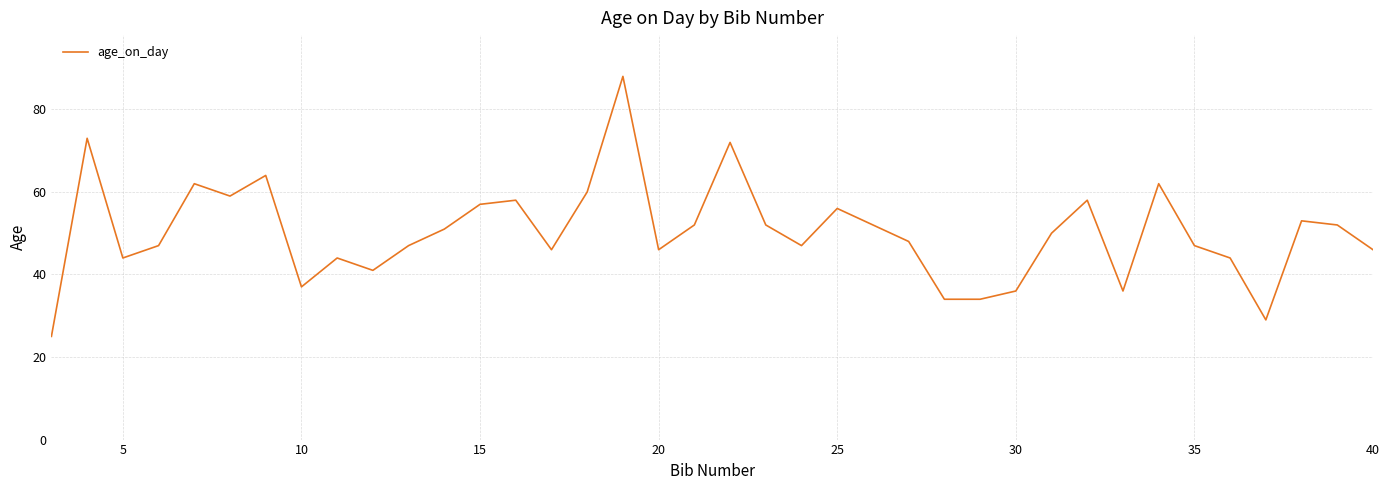

What is the difference between the maximum and minimum values?

63